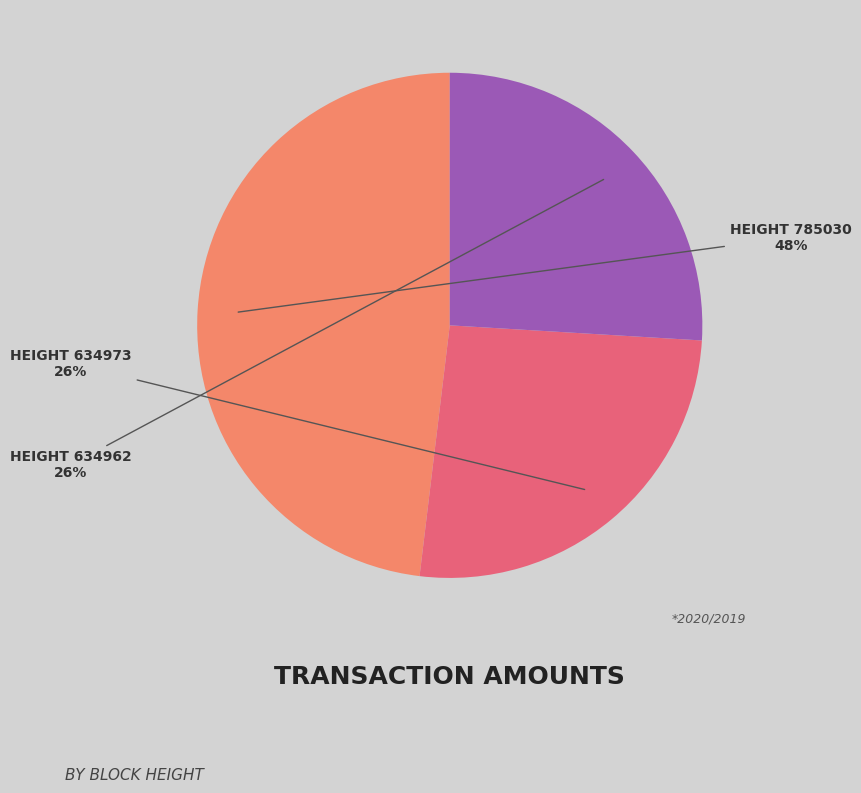

Is there a majority slice in this chart?

No